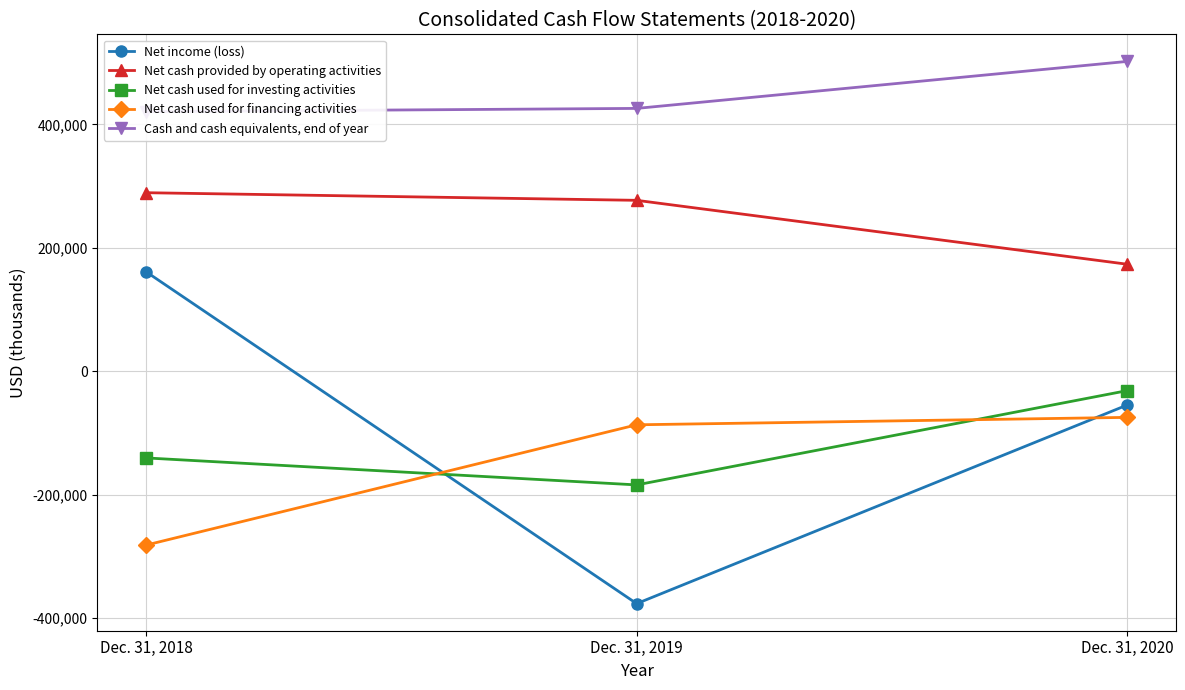

What is the difference between the maximum and second lowest values in the Cash and cash equivalents, end of year series?

76109